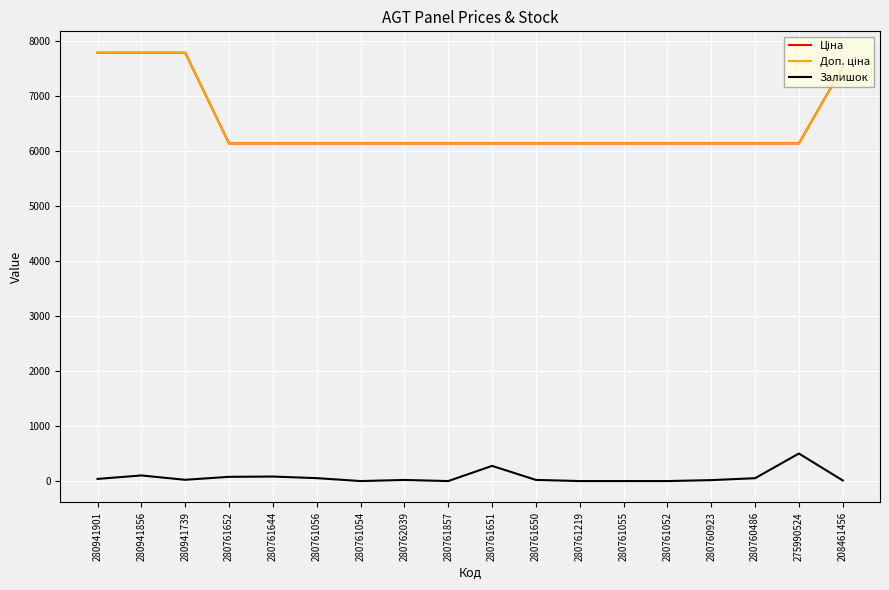

Is this an area chart (filled region under the line)?

No